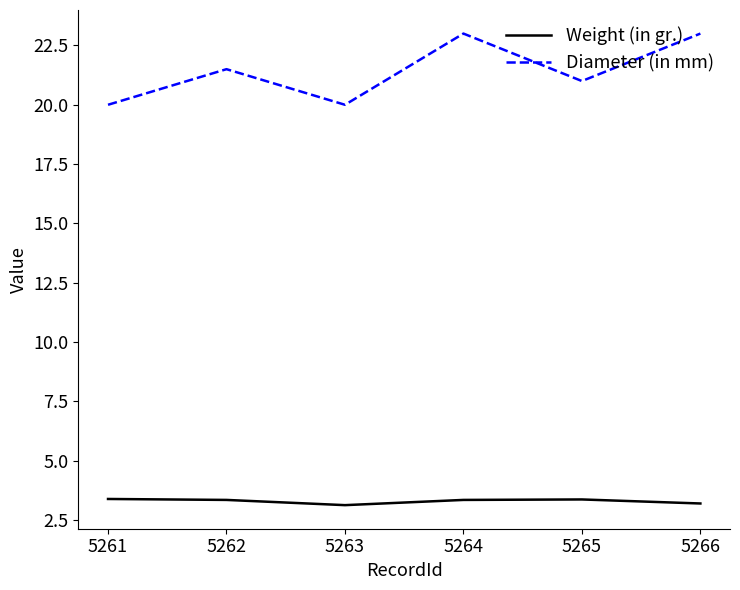

What is the total value across all series at 5265?

24.4